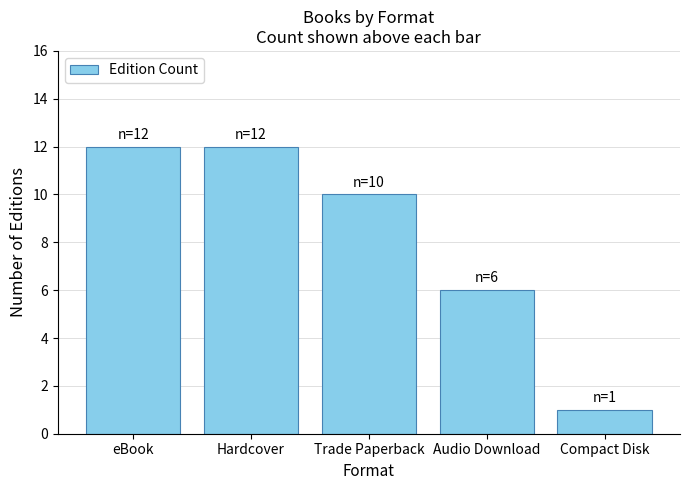

Between Trade Paperback and Audio Download, which is larger?

Trade Paperback